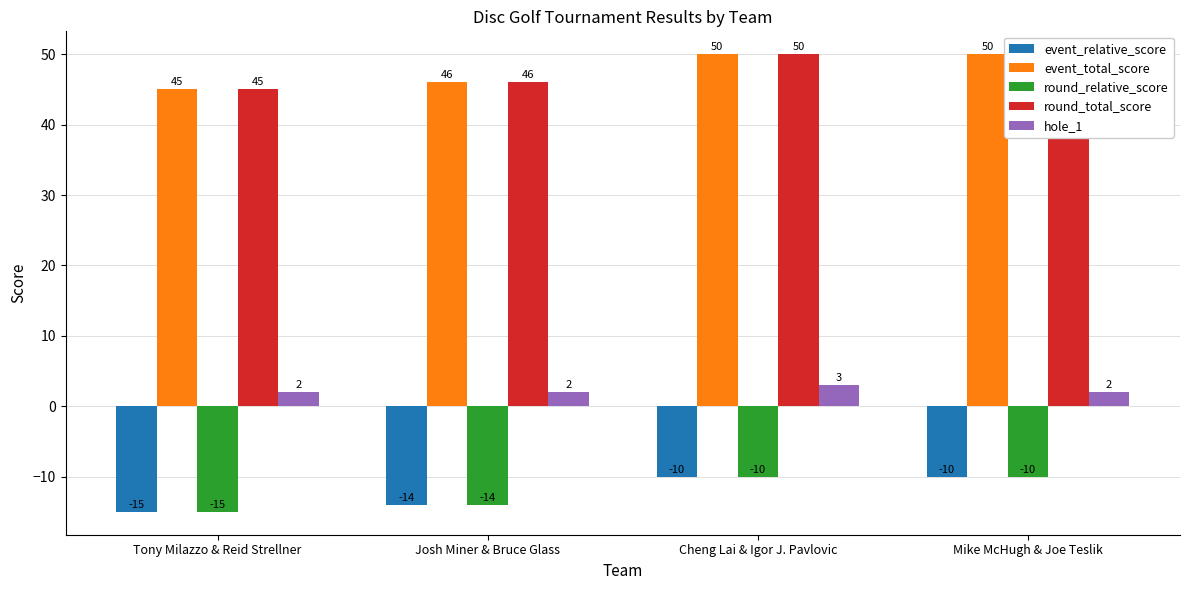

Reading left to right, list all the values displayed in this chart.

event_relative_score: -15	-14	-10	-10
event_total_score: 45	46	50	50
round_relative_score: -15	-14	-10	-10
round_total_score: 45	46	50	50
hole_1: 2	2	3	2